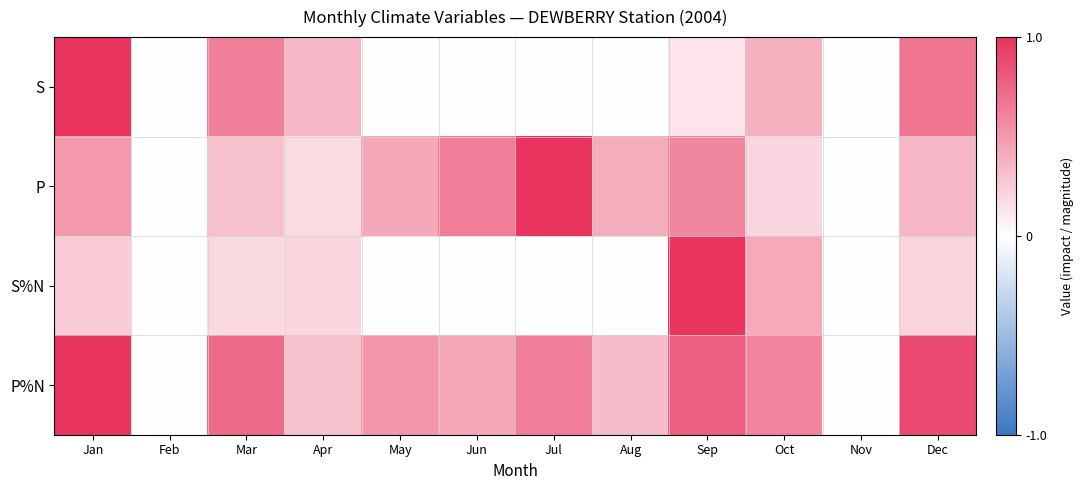

What is the total value across all series at Jun?

1.1